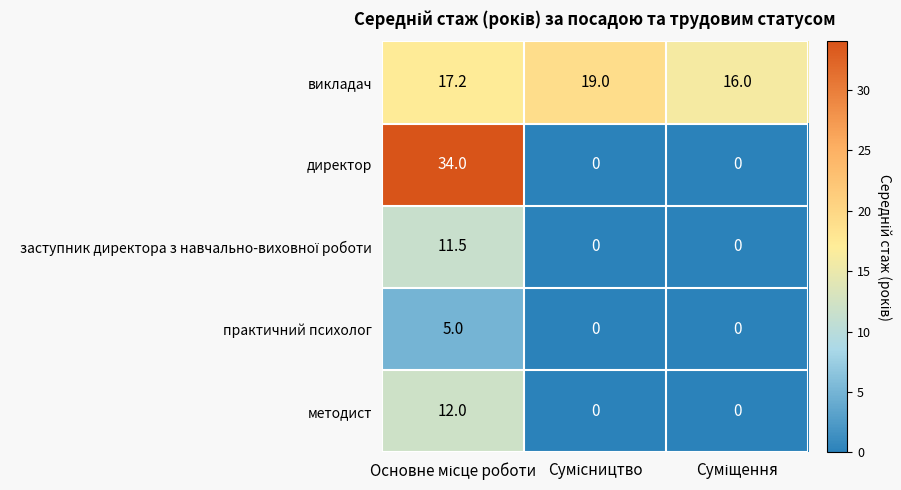

Which series has the widest spread of values?

директор